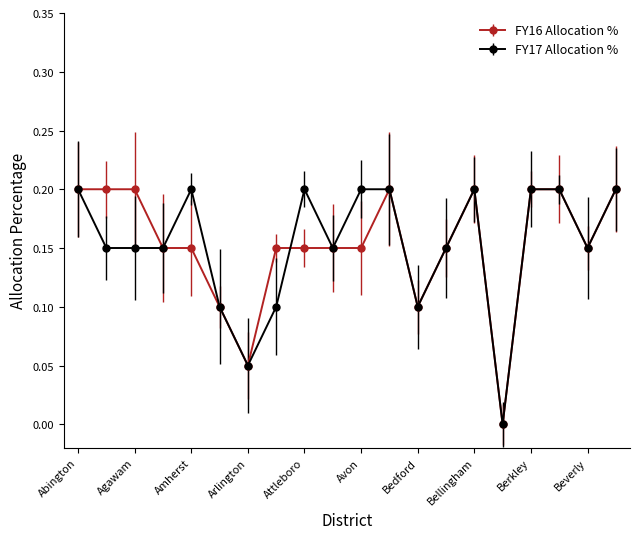

True or false: FY16 Allocation % has more than 1 points higher than both neighbors.

True